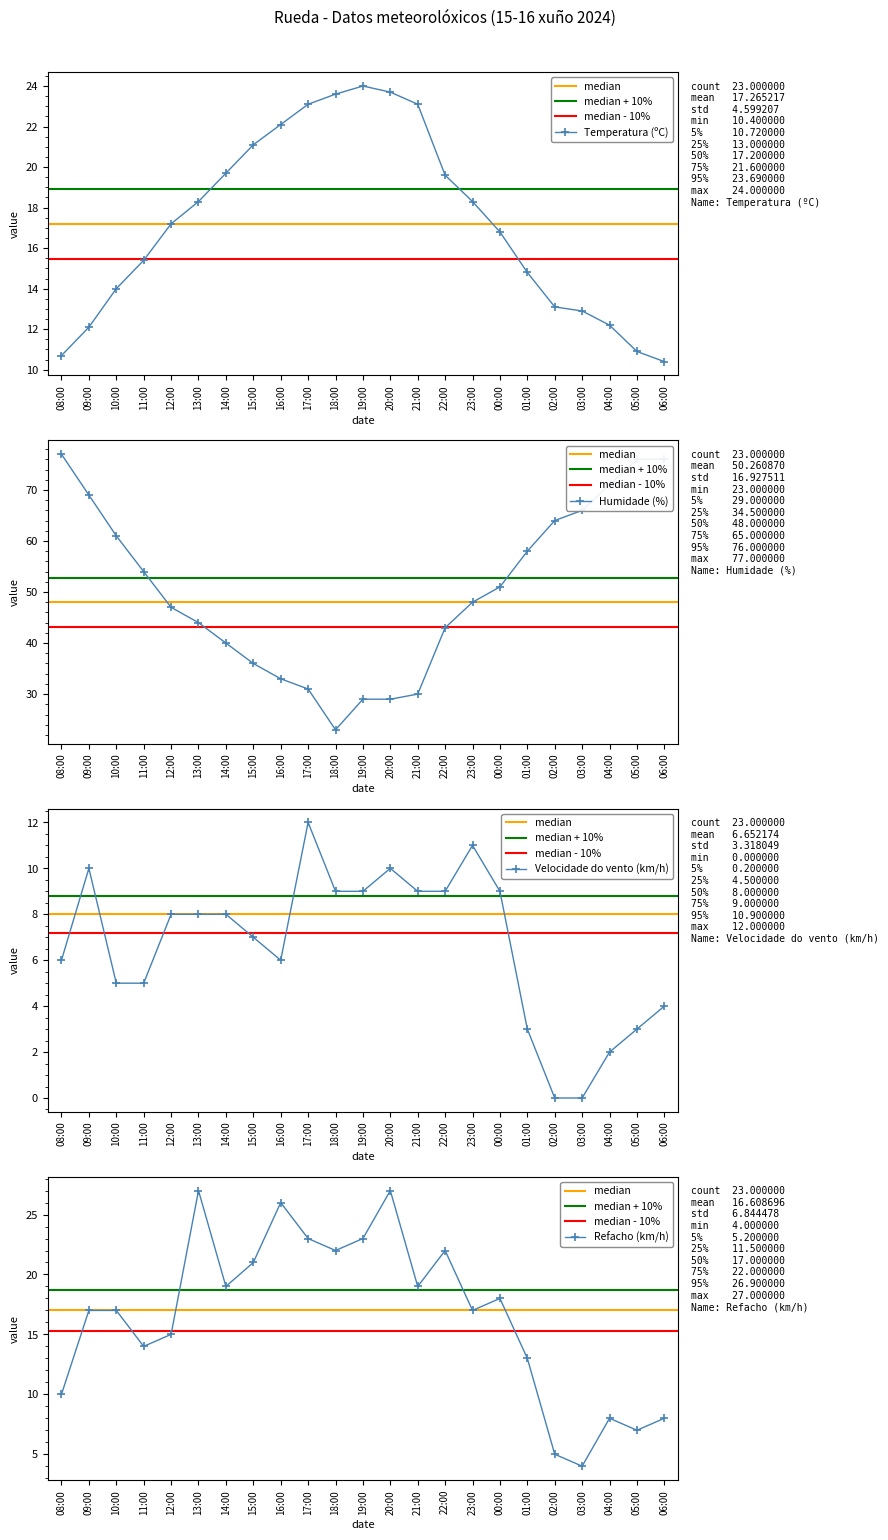

Read the Humidade (%) value at 21:00.

30